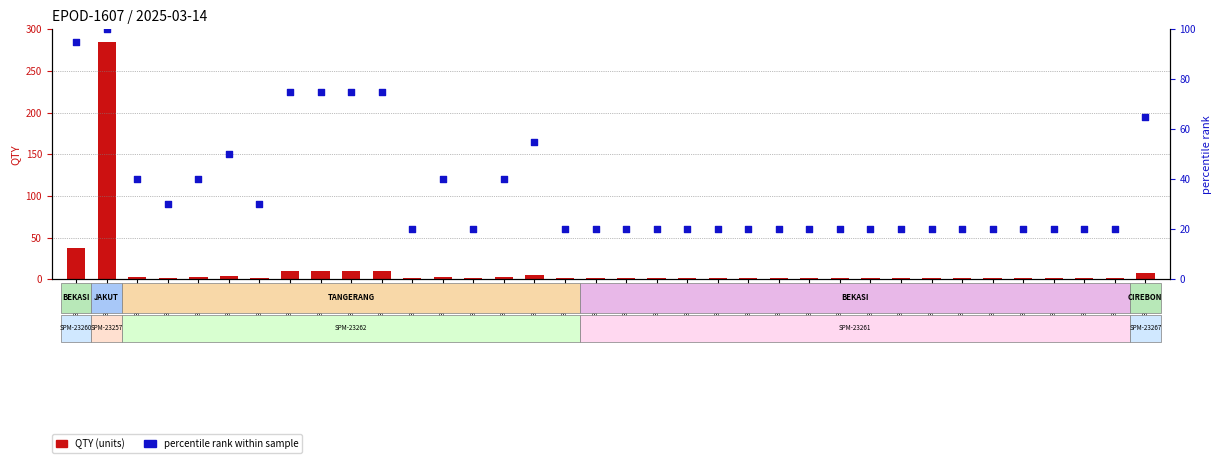

What are all the series names shown in the legend?

QTY (units), percentile rank within sample